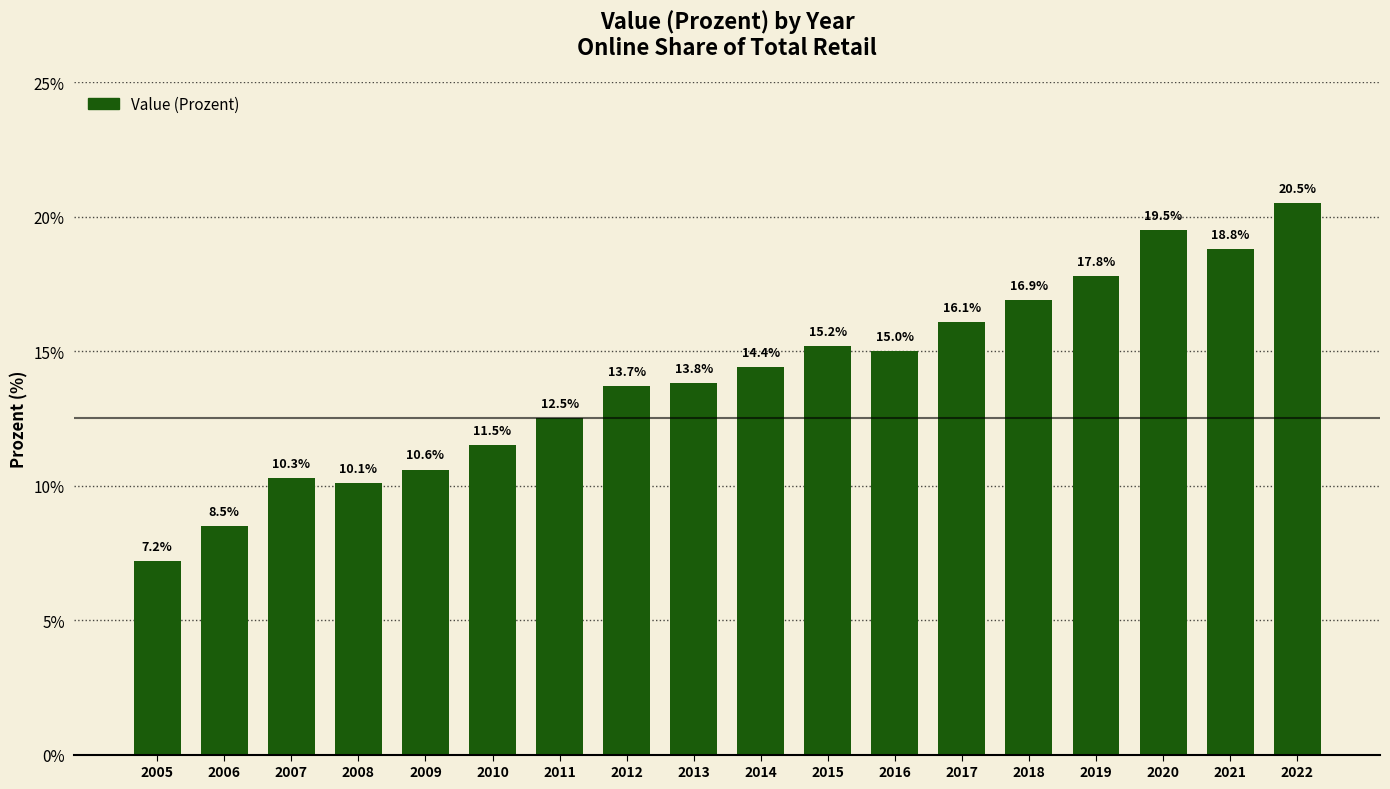

At which category does the chart reach its minimum across all series?

2005